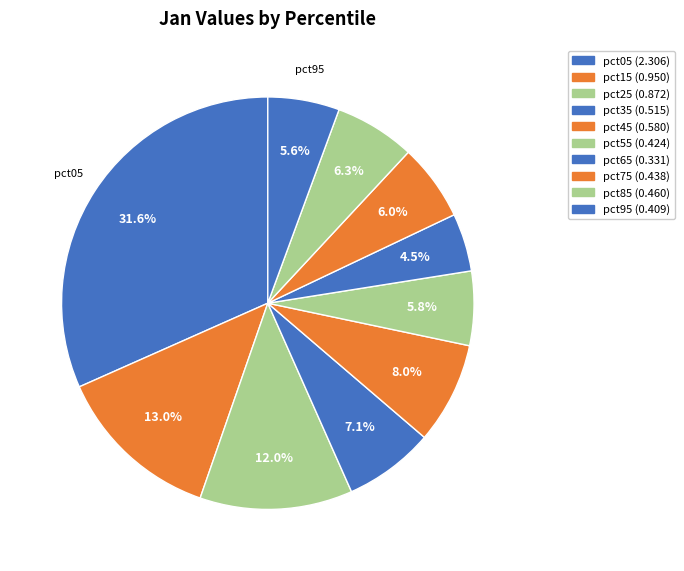

Count the number of slices in the pie.

10